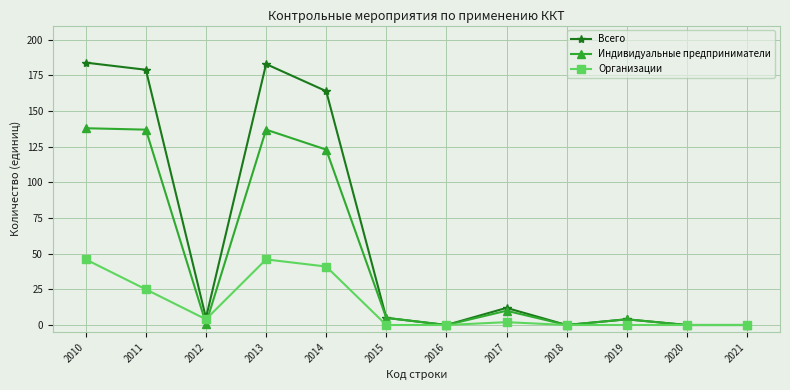

At how many categories does at least one series exceed 131?

4